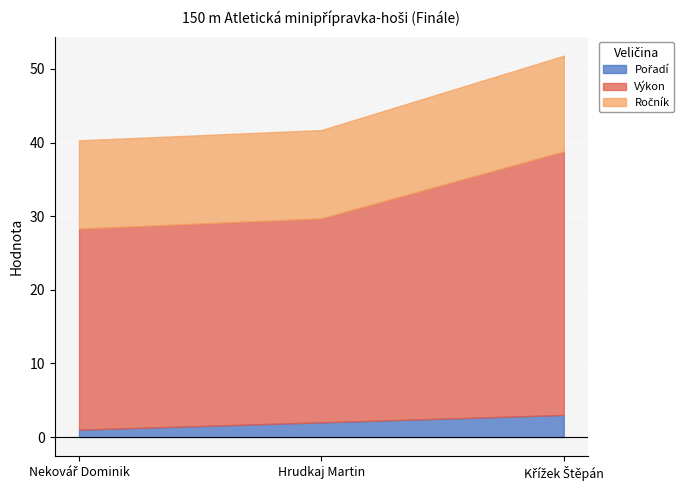

Which series changed the most between Nekovář Dominik and Křížek Štěpán?

Výkon